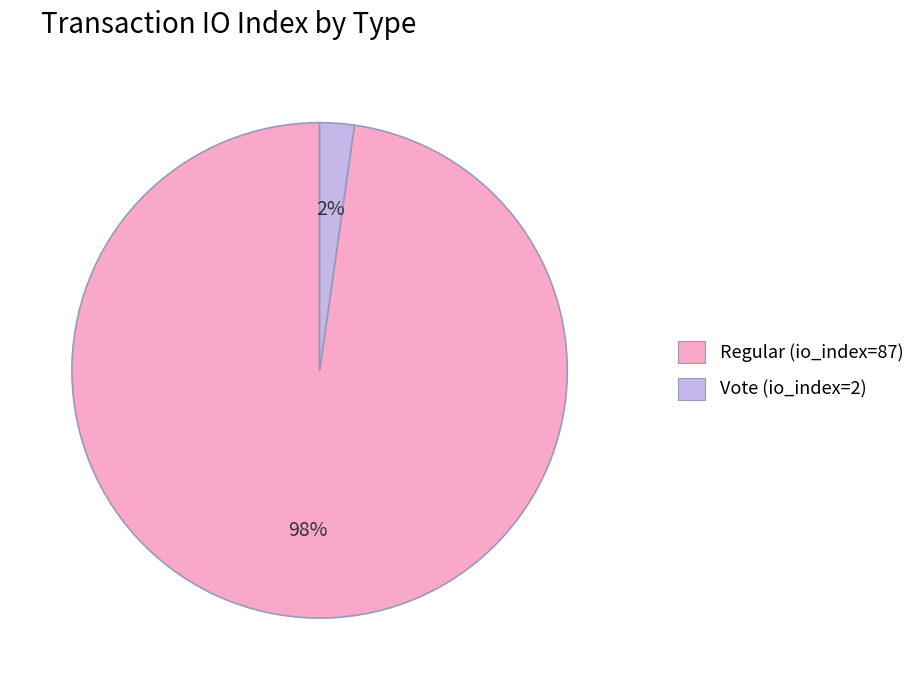

What is the smallest slice in the pie chart?

Vote (io_index=2)